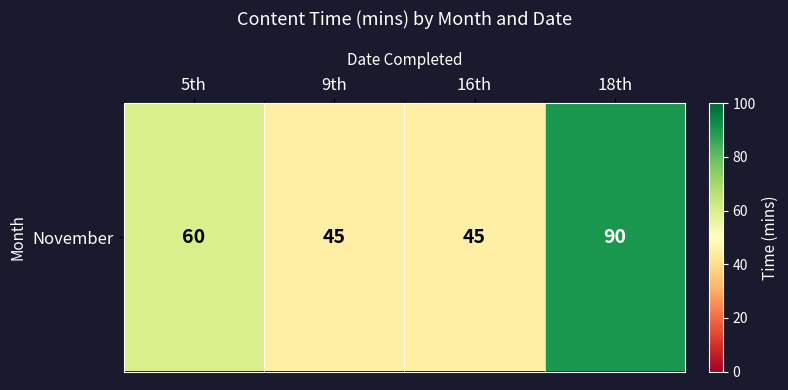

Read the value at 16th, to the nearest 10.

40